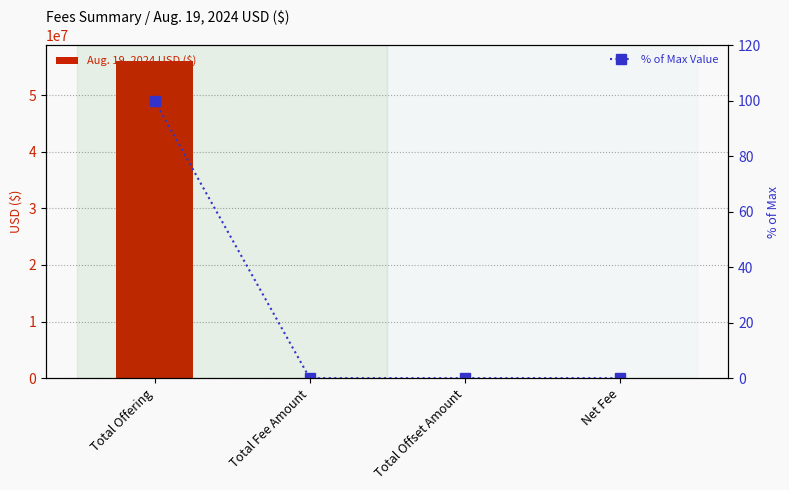

What is the difference between the Aug. 19, 2024 USD ($) values at Total Offset Amount and Total Fee Amount?

8261.9